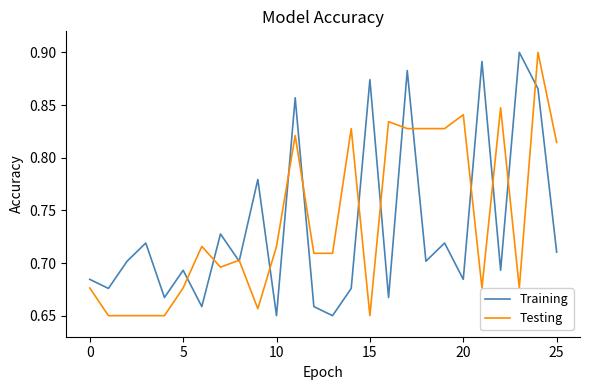

What is the maximum value for Training?

0.9